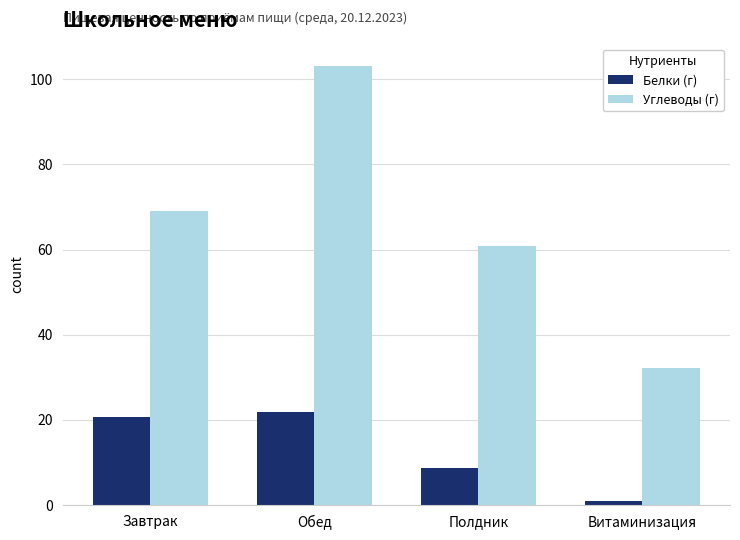

Is it true that Углеводы (г) equals 44.9 at Витаминизация?

False